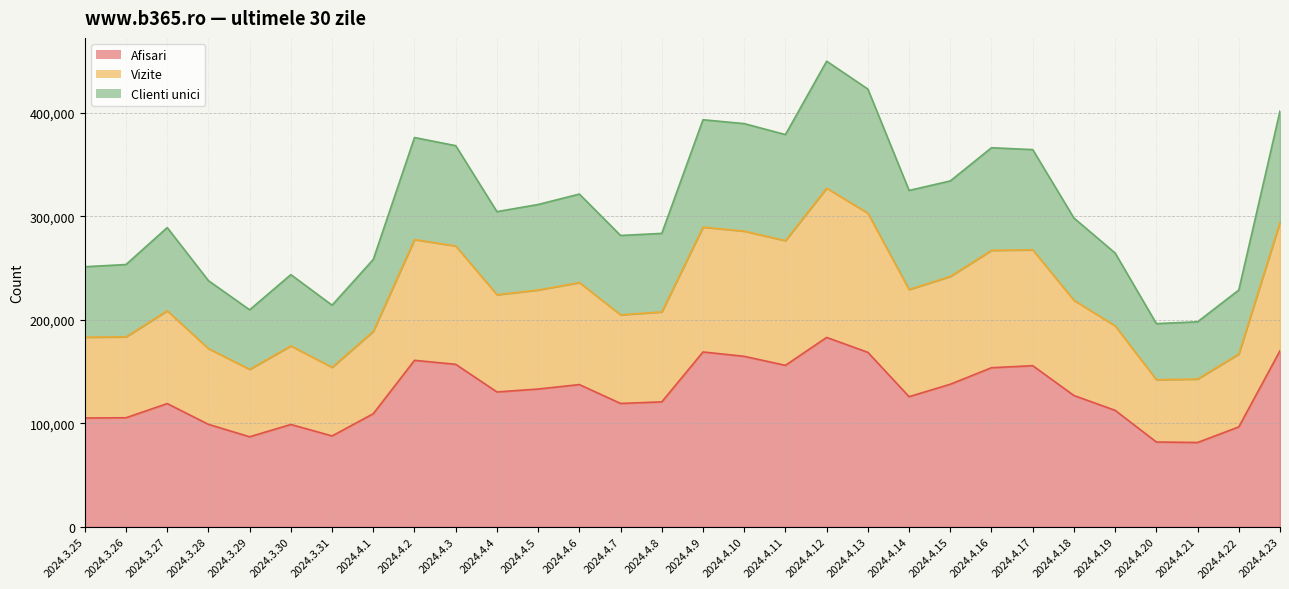

Which category has the lowest value across all series?

2024.4.21